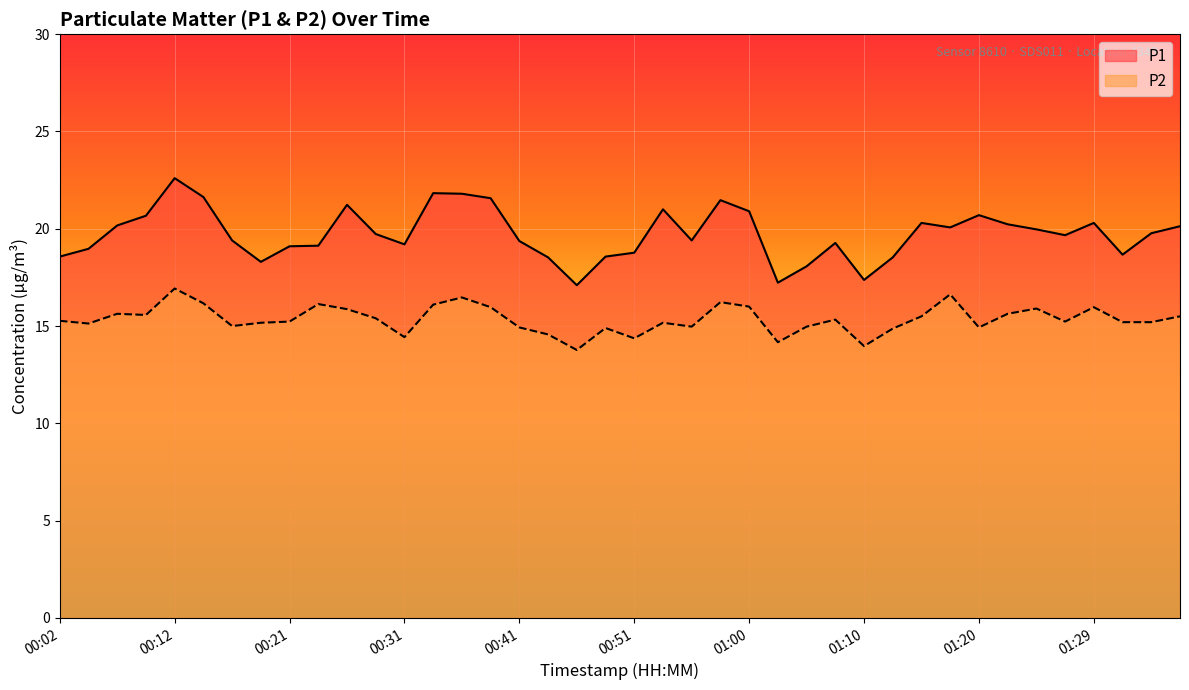

How many interior local peaks does the P1 series have?

9